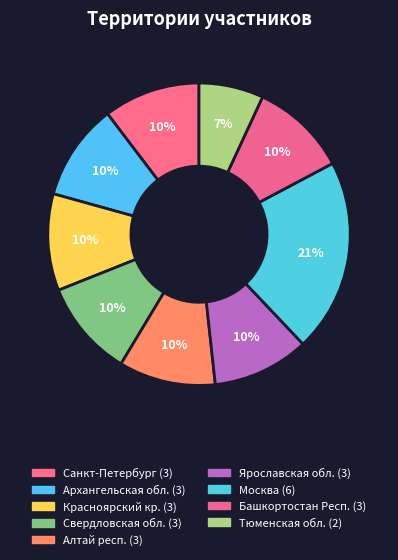

Which has a higher value, Москва or Архангельская обл.?

Москва